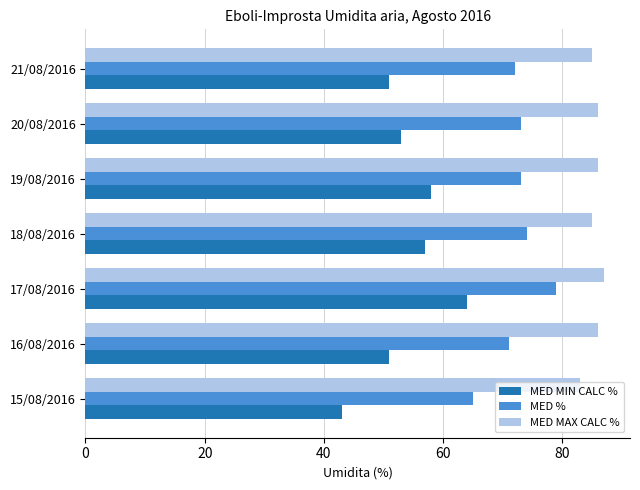

What is the maximum value for MED %?

79